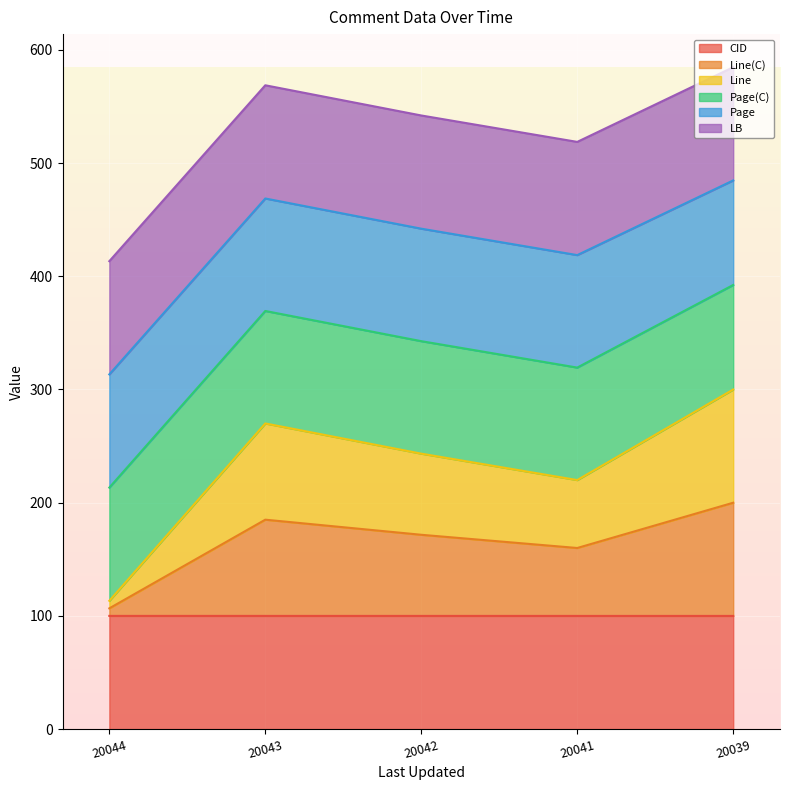

Which series has the widest spread of values?

Line(C)